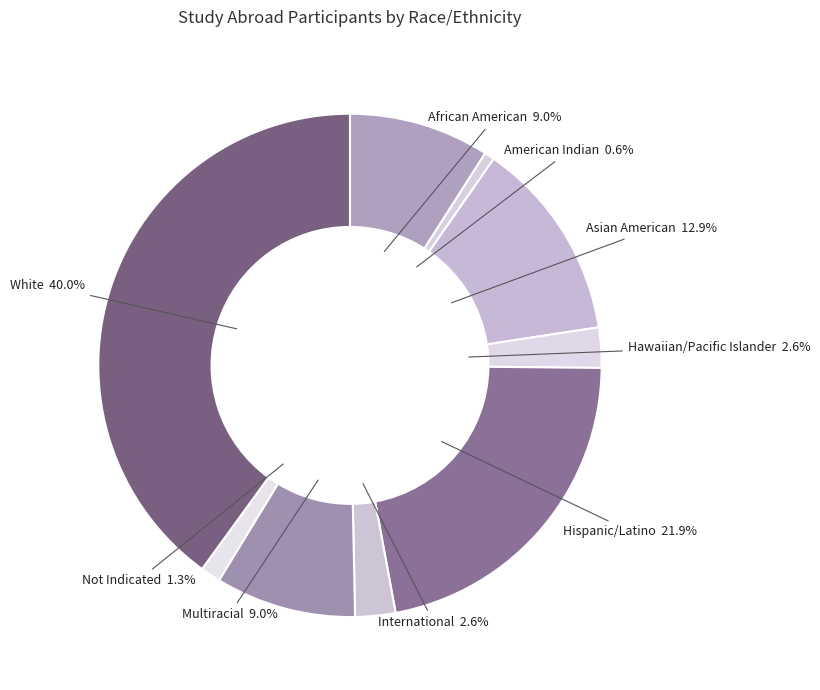

Is there any slice that represents more than half of the pie?

No